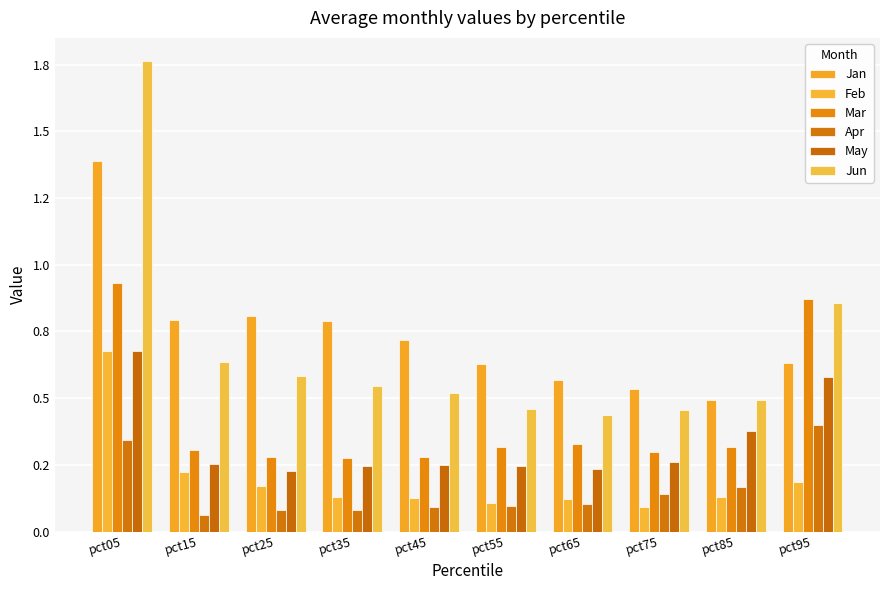

Reading left to right, list all the values displayed in this chart.

Jan: 1.4	0.8	0.8	0.8	0.7	0.6	0.6	0.5	0.5	0.6
Feb: 0.7	0.2	0.2	0.1	0.1	0.1	0.1	0.1	0.1	0.2
Mar: 0.9	0.3	0.3	0.3	0.3	0.3	0.3	0.3	0.3	0.9
Apr: 0.3	0.1	0.1	0.1	0.1	0.1	0.1	0.1	0.2	0.4
May: 0.7	0.3	0.2	0.2	0.2	0.2	0.2	0.3	0.4	0.6
Jun: 1.8	0.6	0.6	0.5	0.5	0.5	0.4	0.5	0.5	0.9